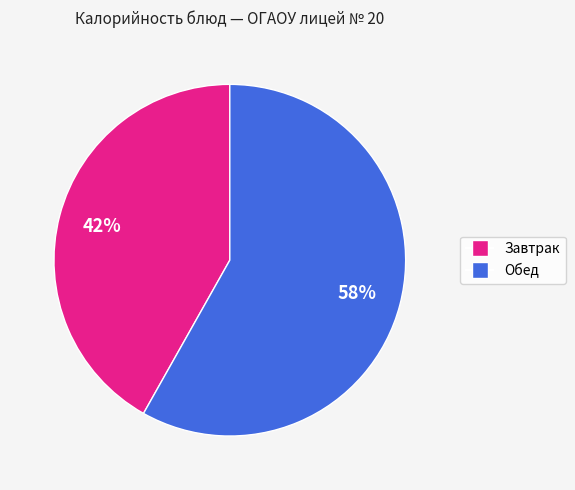

Count the number of slices in the pie.

2